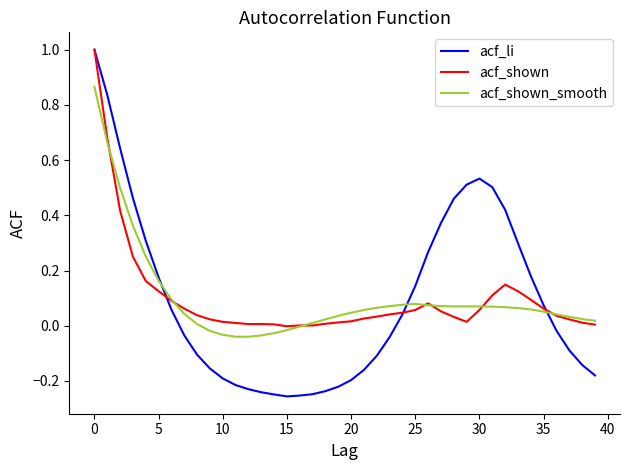

Which series has the widest spread of values?

acf_li